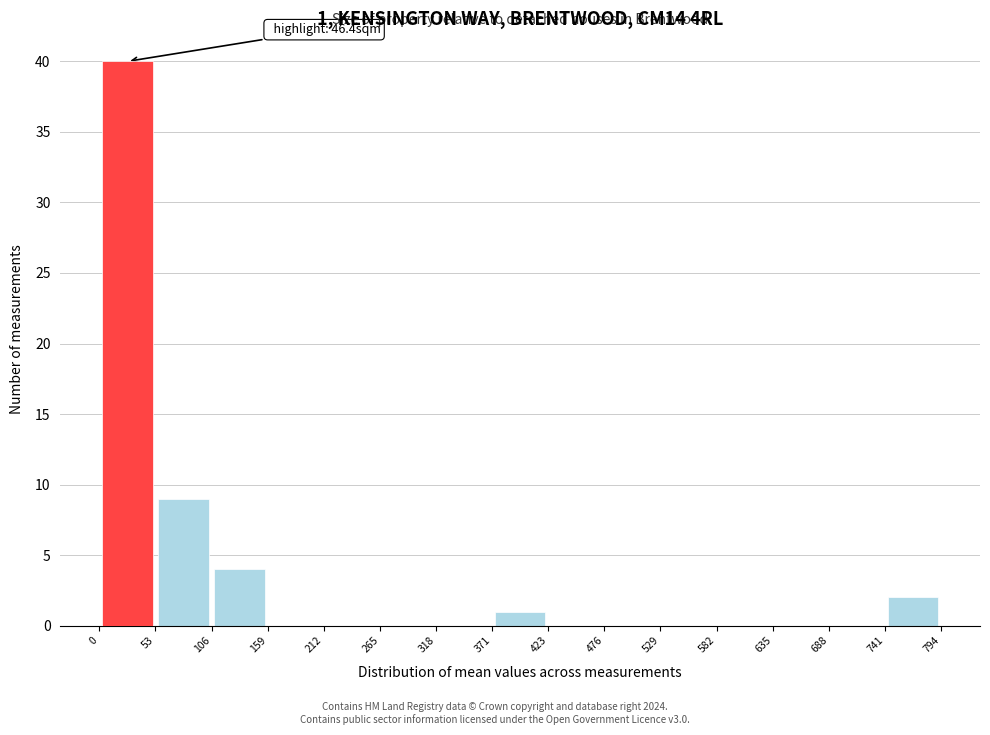

Which range on the x-axis has the tallest bar?

0 to 53